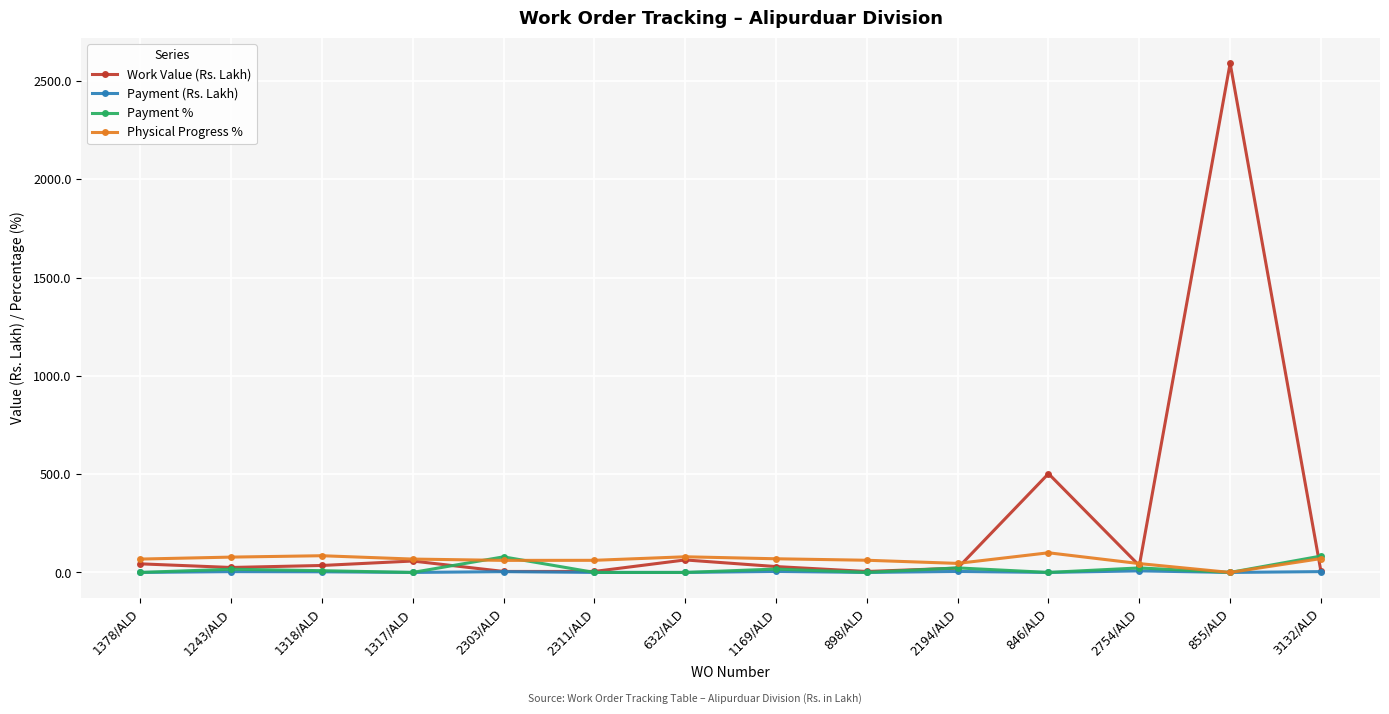

What position from the left is 898/ALD?

9